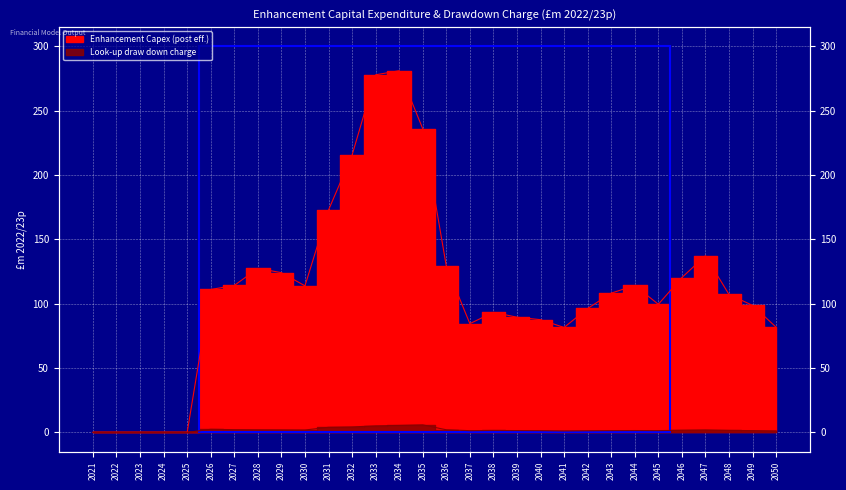

At which label does Look-up draw down charge first exceed 1?

2026